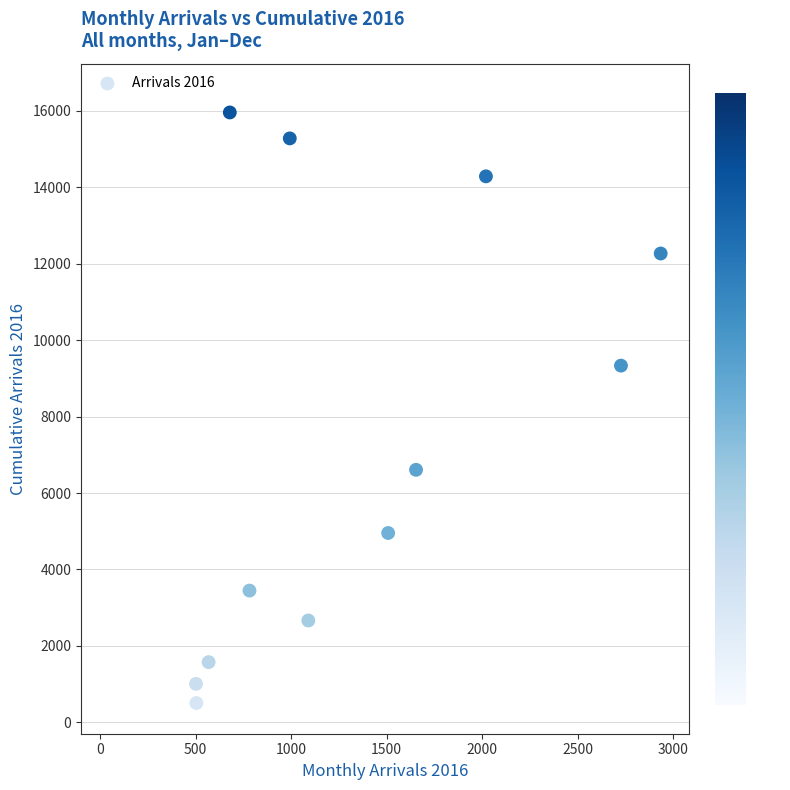

What is the average Y value?

7325